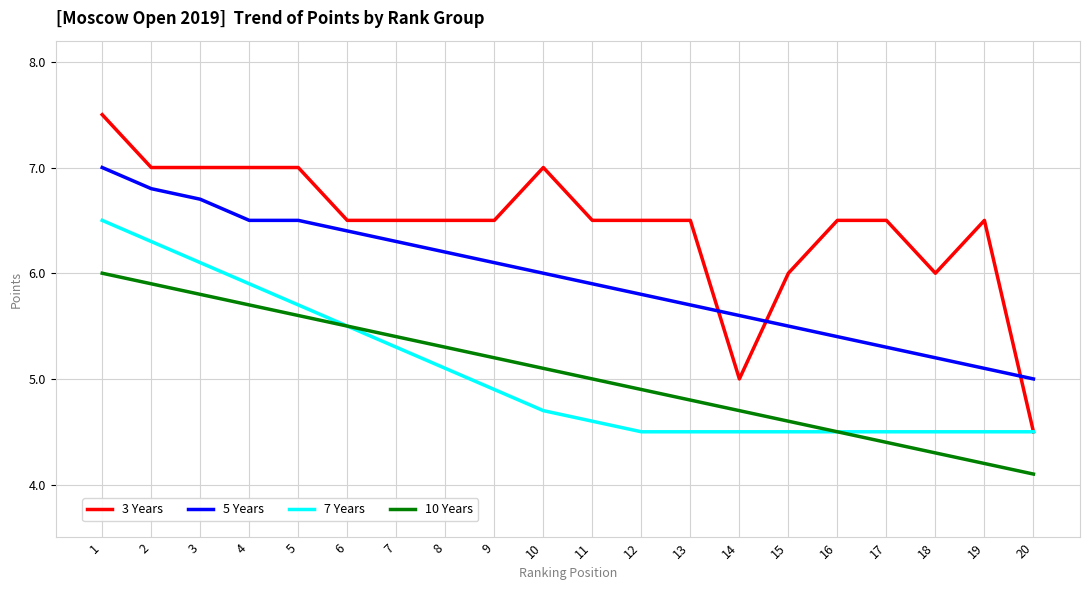

Rank the series at 15 from highest to lowest value.

3 Years, 5 Years, 10 Years, 7 Years